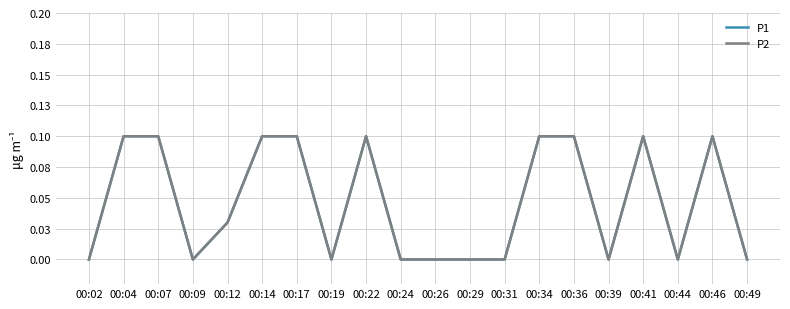

At which category does the chart reach its peak across all series?

00:04